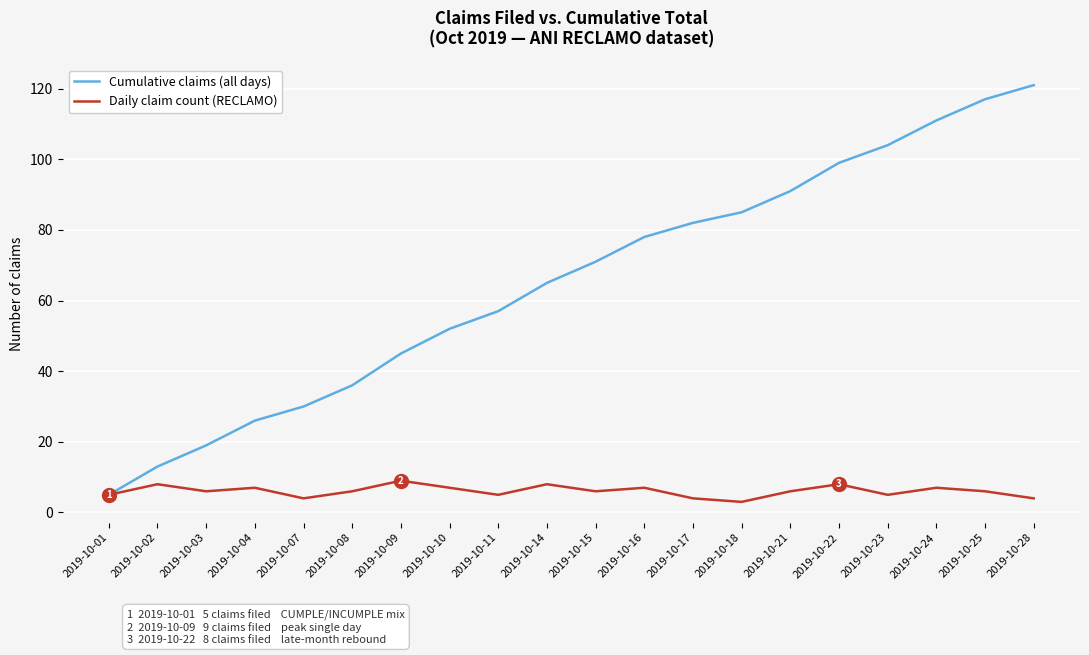

Is this an area chart (filled region under the line)?

No